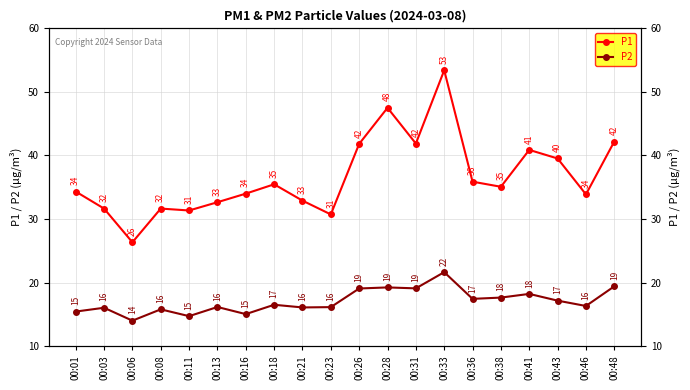

How many interior local valleys does the P1 series have?

6